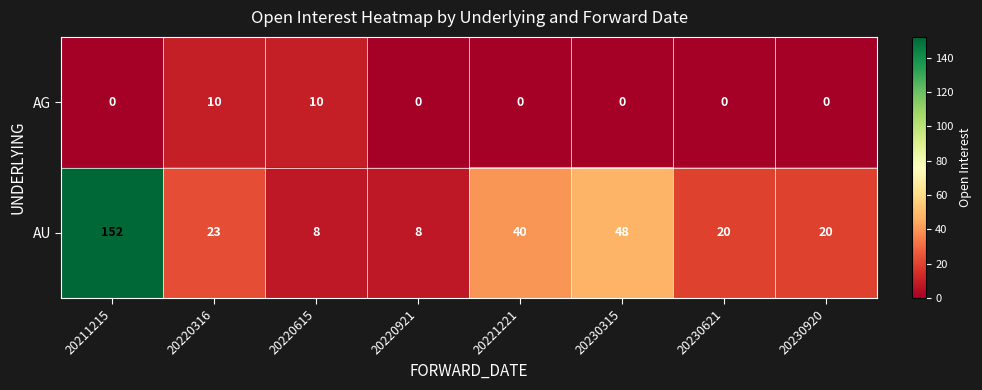

At which label does AU first exceed 23?

20211215